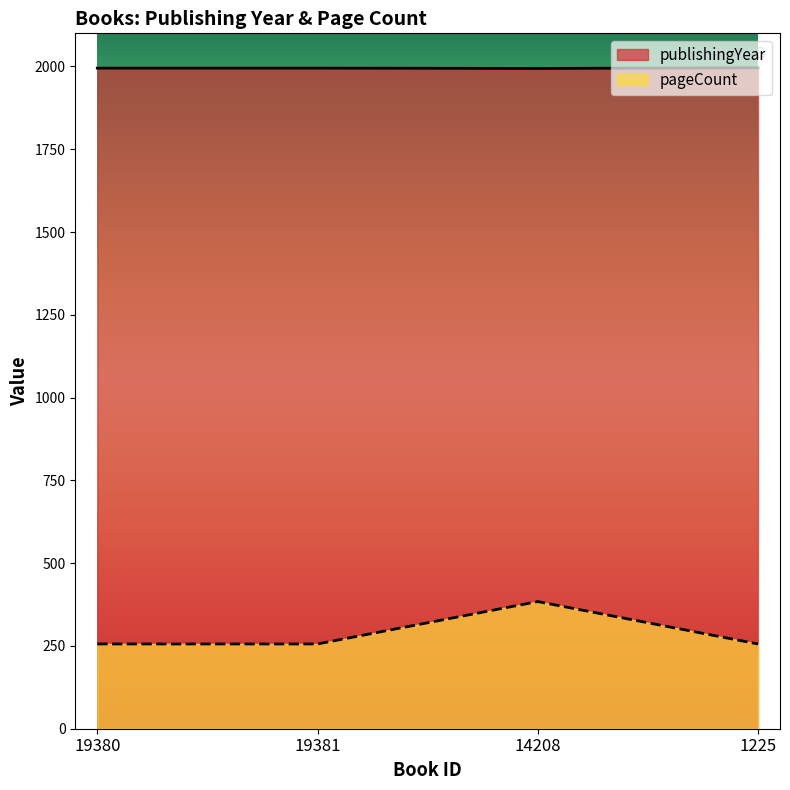

The pageCount series shows 384 at 14208. True or false?

True